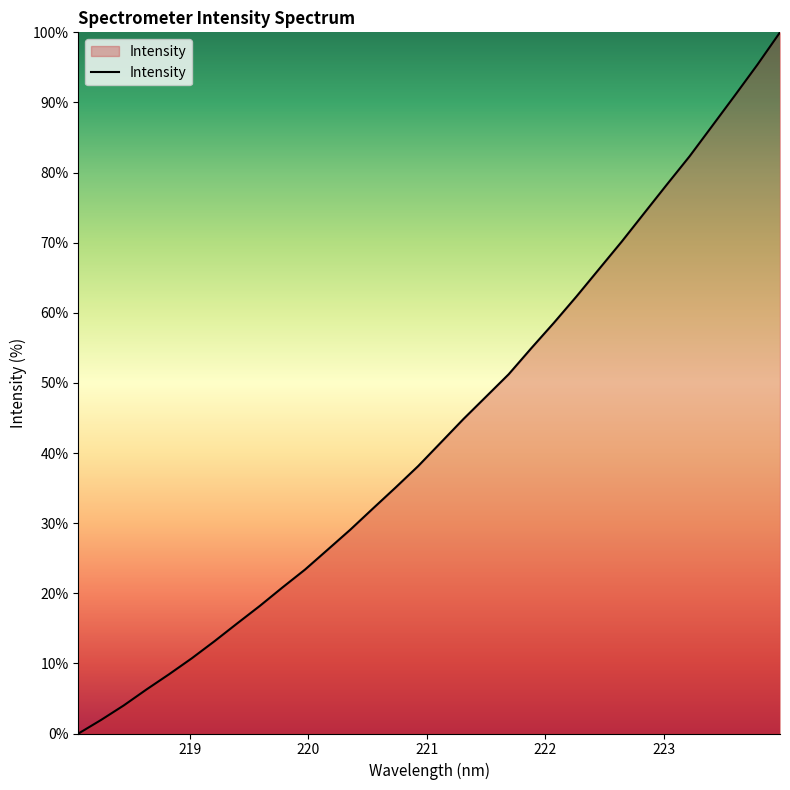

What is the greatest value displayed?

100.0